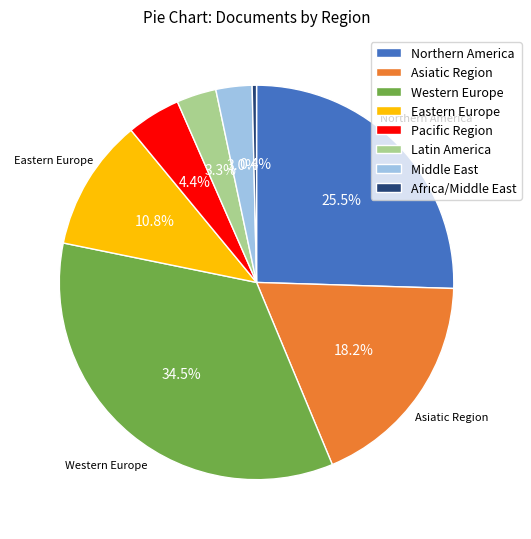

Which slice is the smallest?

Africa/Middle East